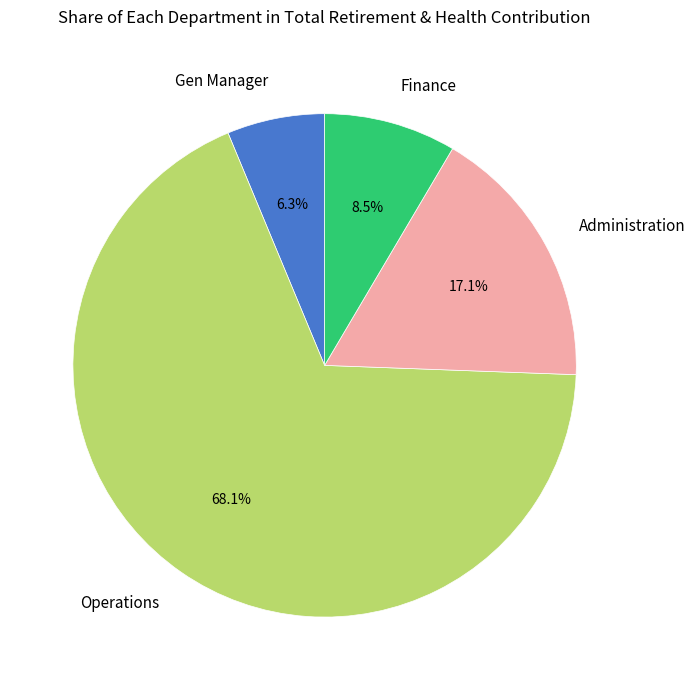

Is there any slice that represents more than half of the pie?

Yes